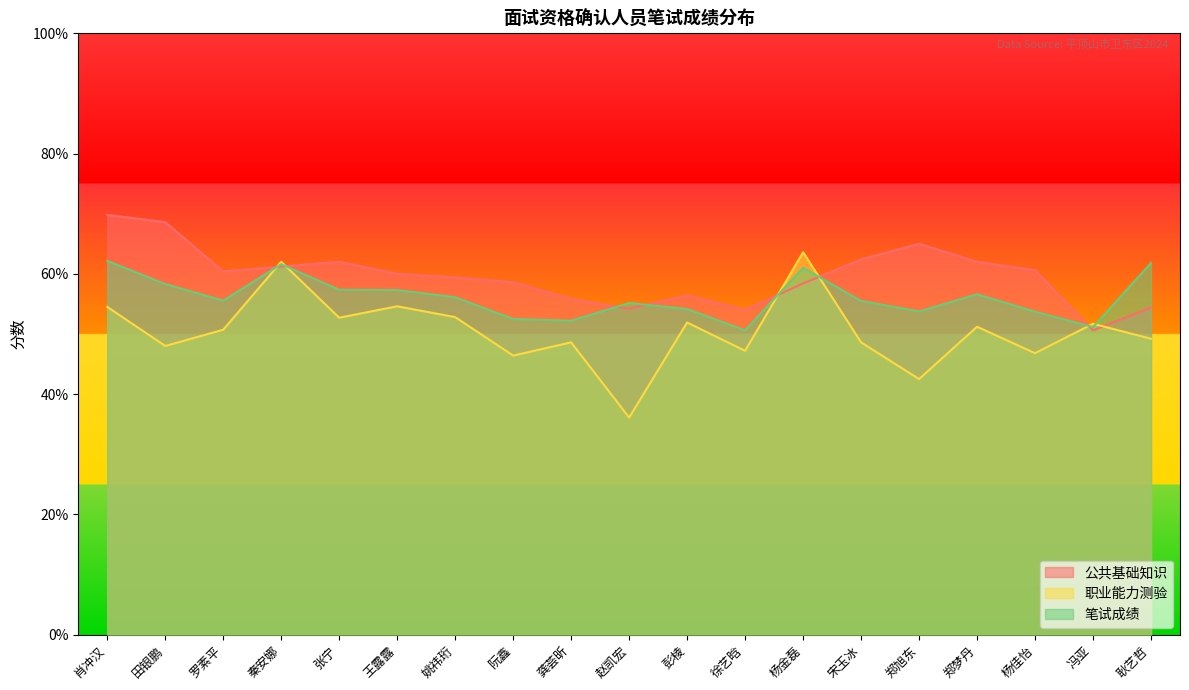

How many lines are shown in the chart?

3